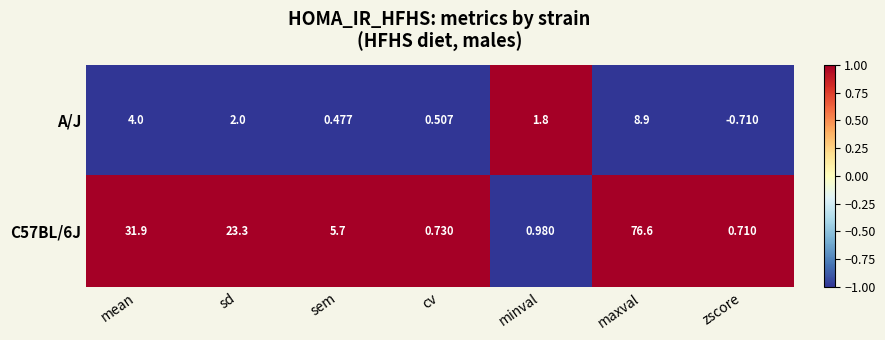

Is the value of A/J at sd greater than the value of C57BL/6J at sd?

No